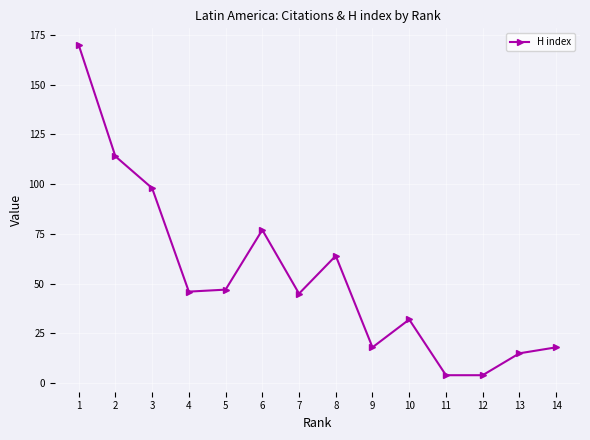

Is this an area chart (filled region under the line)?

No